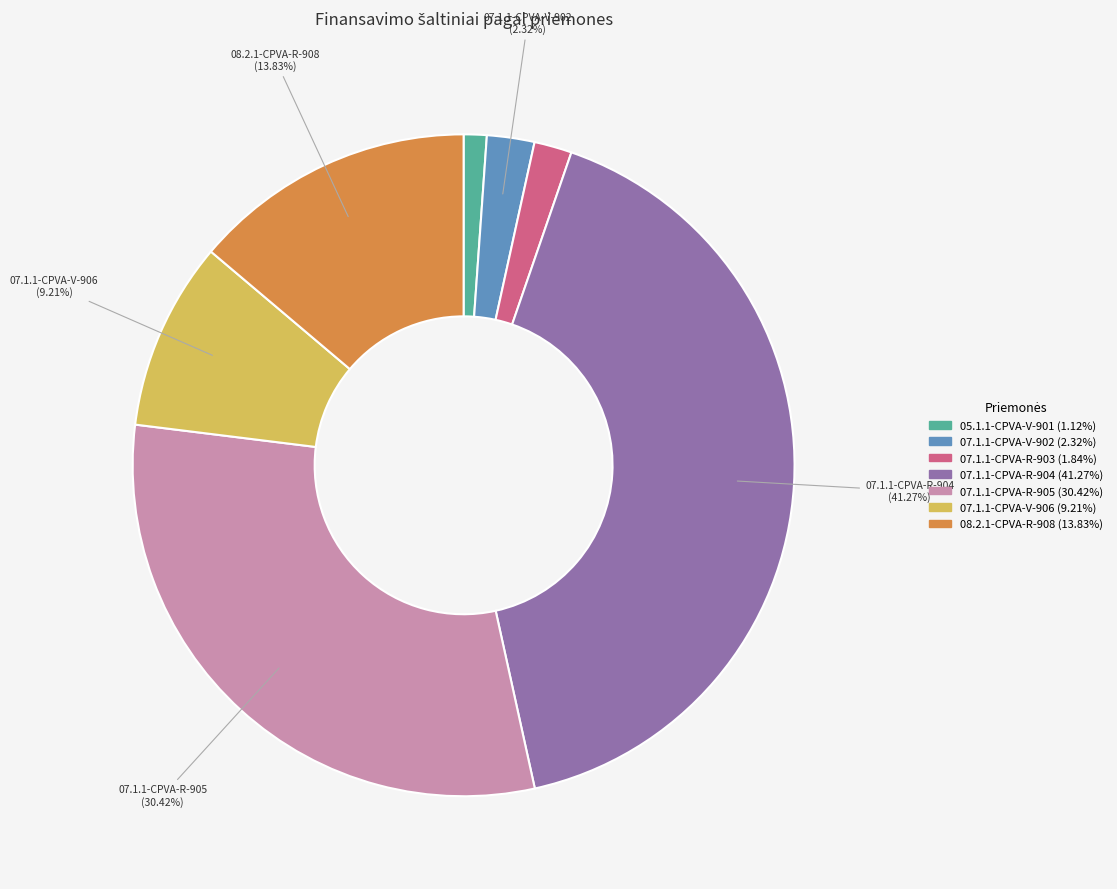

Is there any slice that represents more than half of the pie?

No